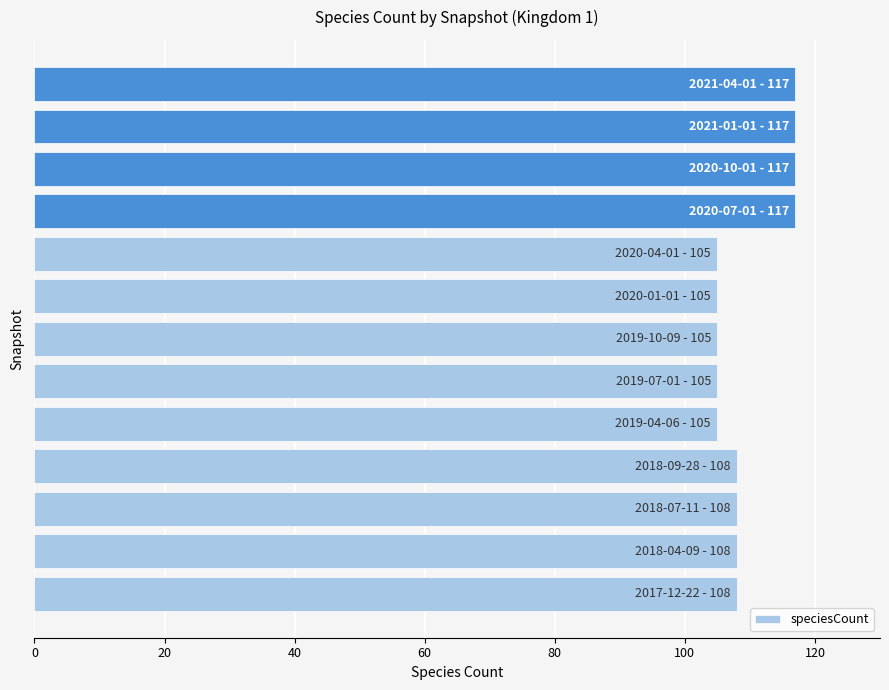

What is the maximum value shown in the chart?

117